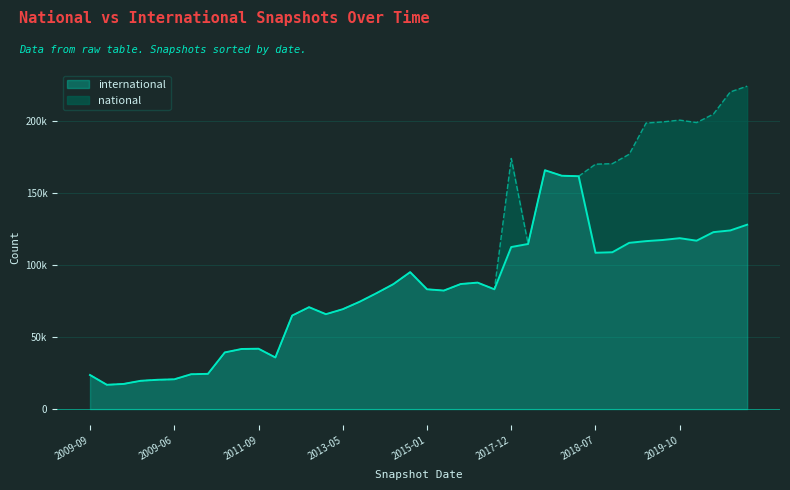

What are all the series names shown in the legend?

international, national